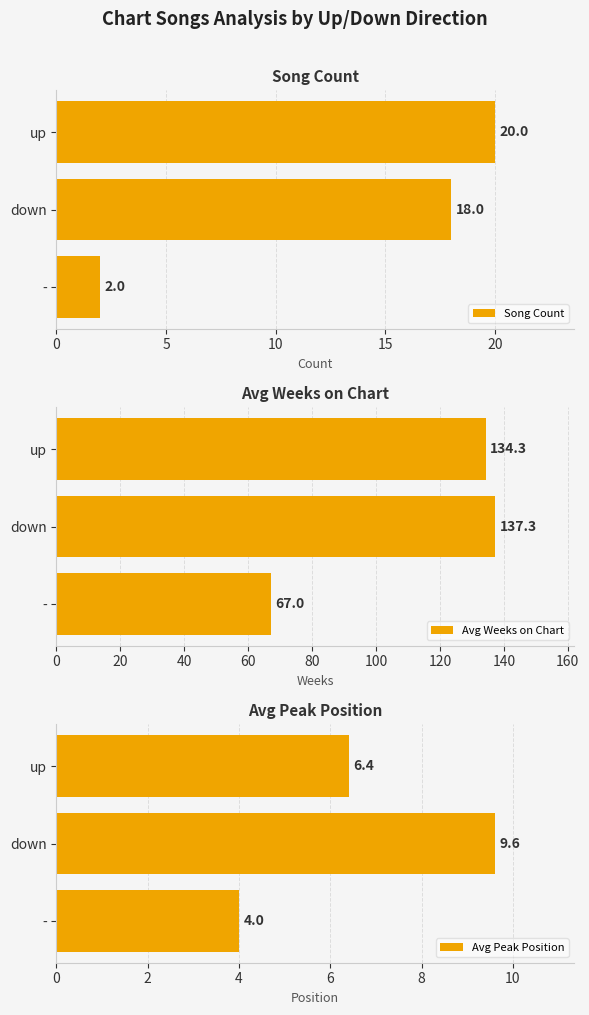

The value of Song Count at 10 is 32.4. True or false?

False